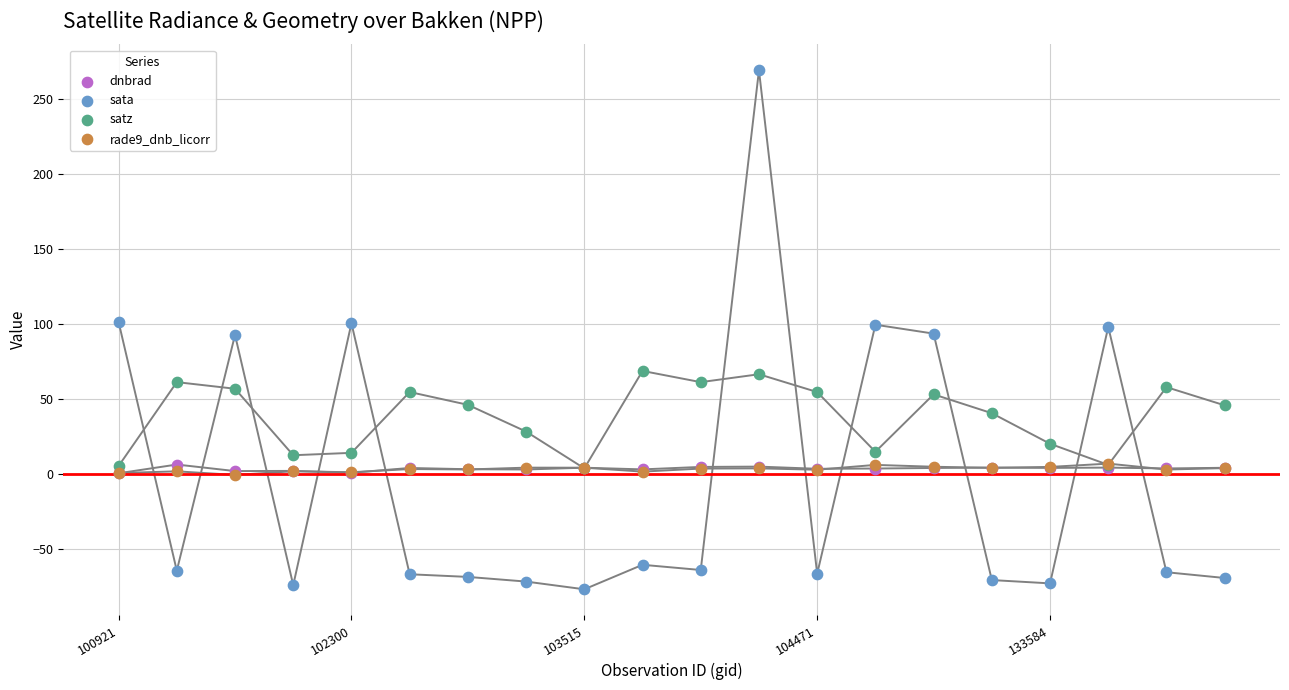

Which series reaches the minimum Y coordinate?

sata